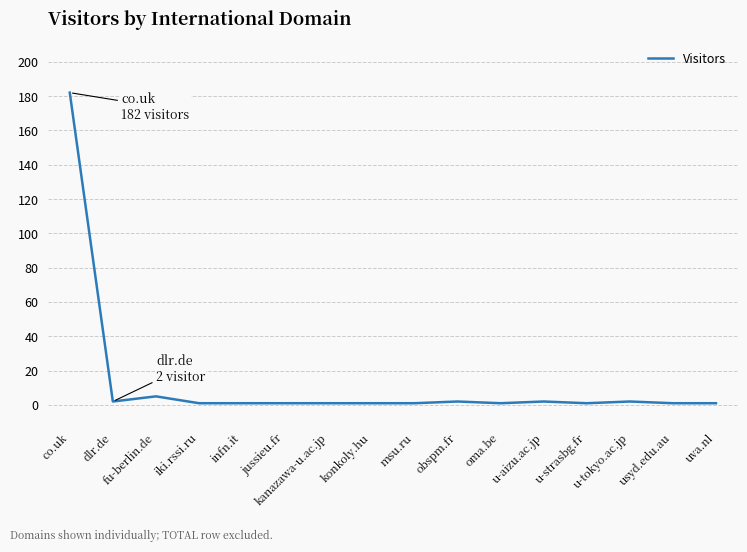

Does the chart display data point markers on the line(s)?

No